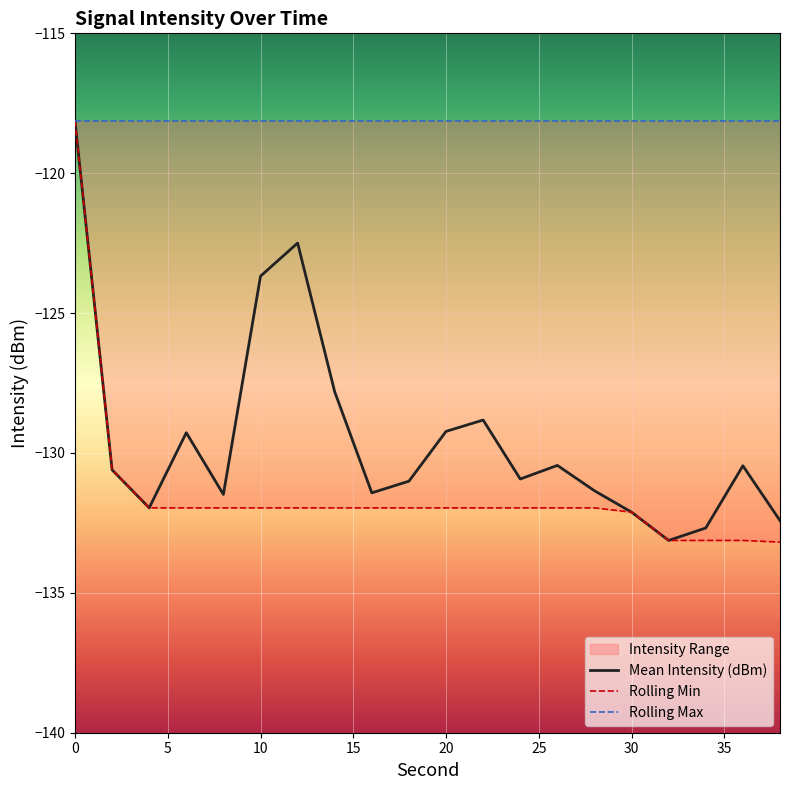

How many values in the Mean Intensity (dBm) series exceed -130?

7